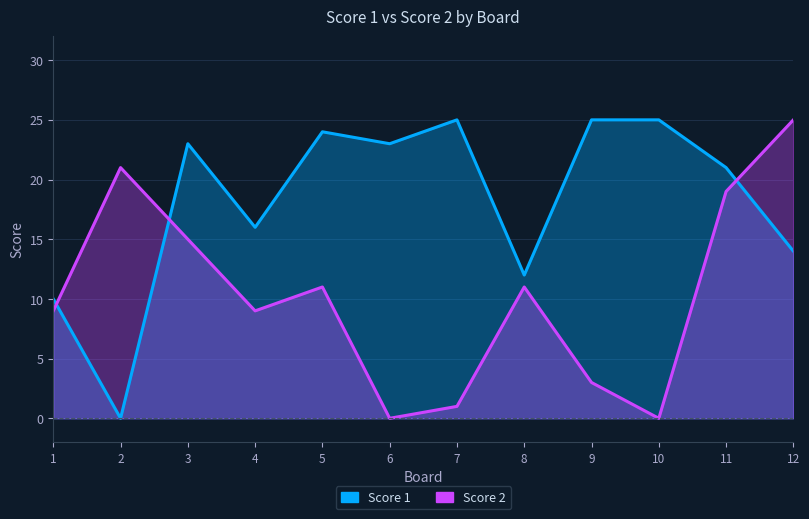

At which category is the sum across all series the highest?

11